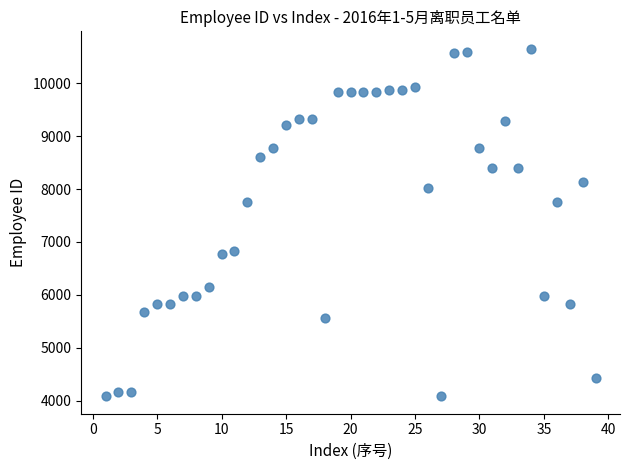

What is the range of Y values (max minus min)?

6579